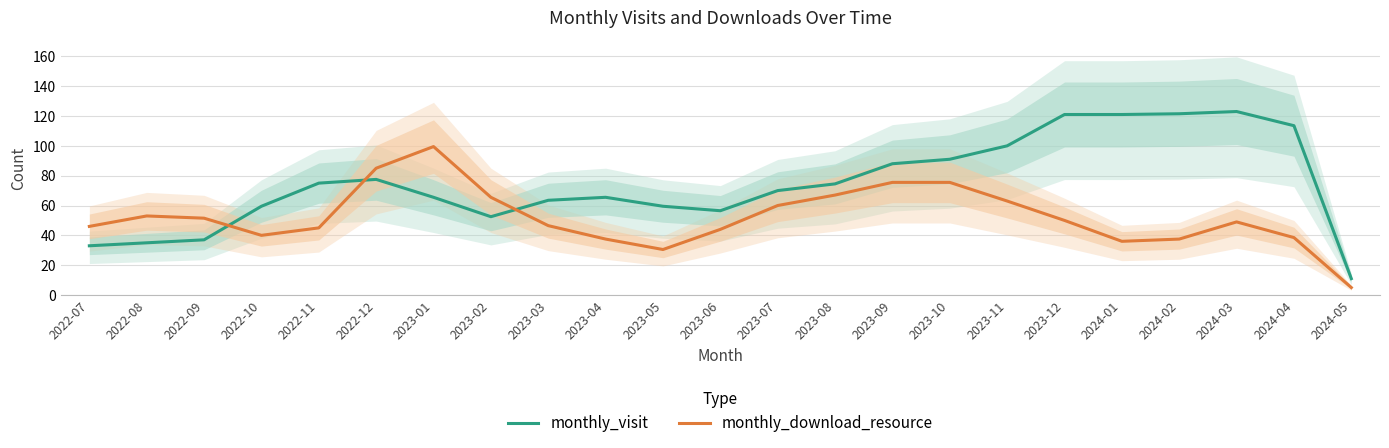

Where does the monthly_download_resource series first go above 49?

2022-08